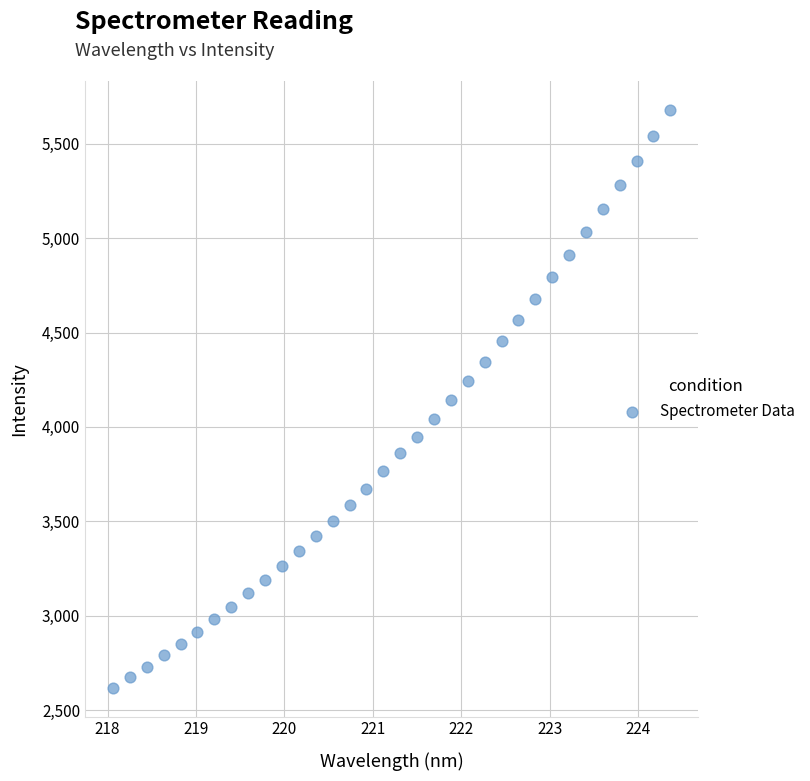

What is the range of Y values (max minus min)?

3062.1